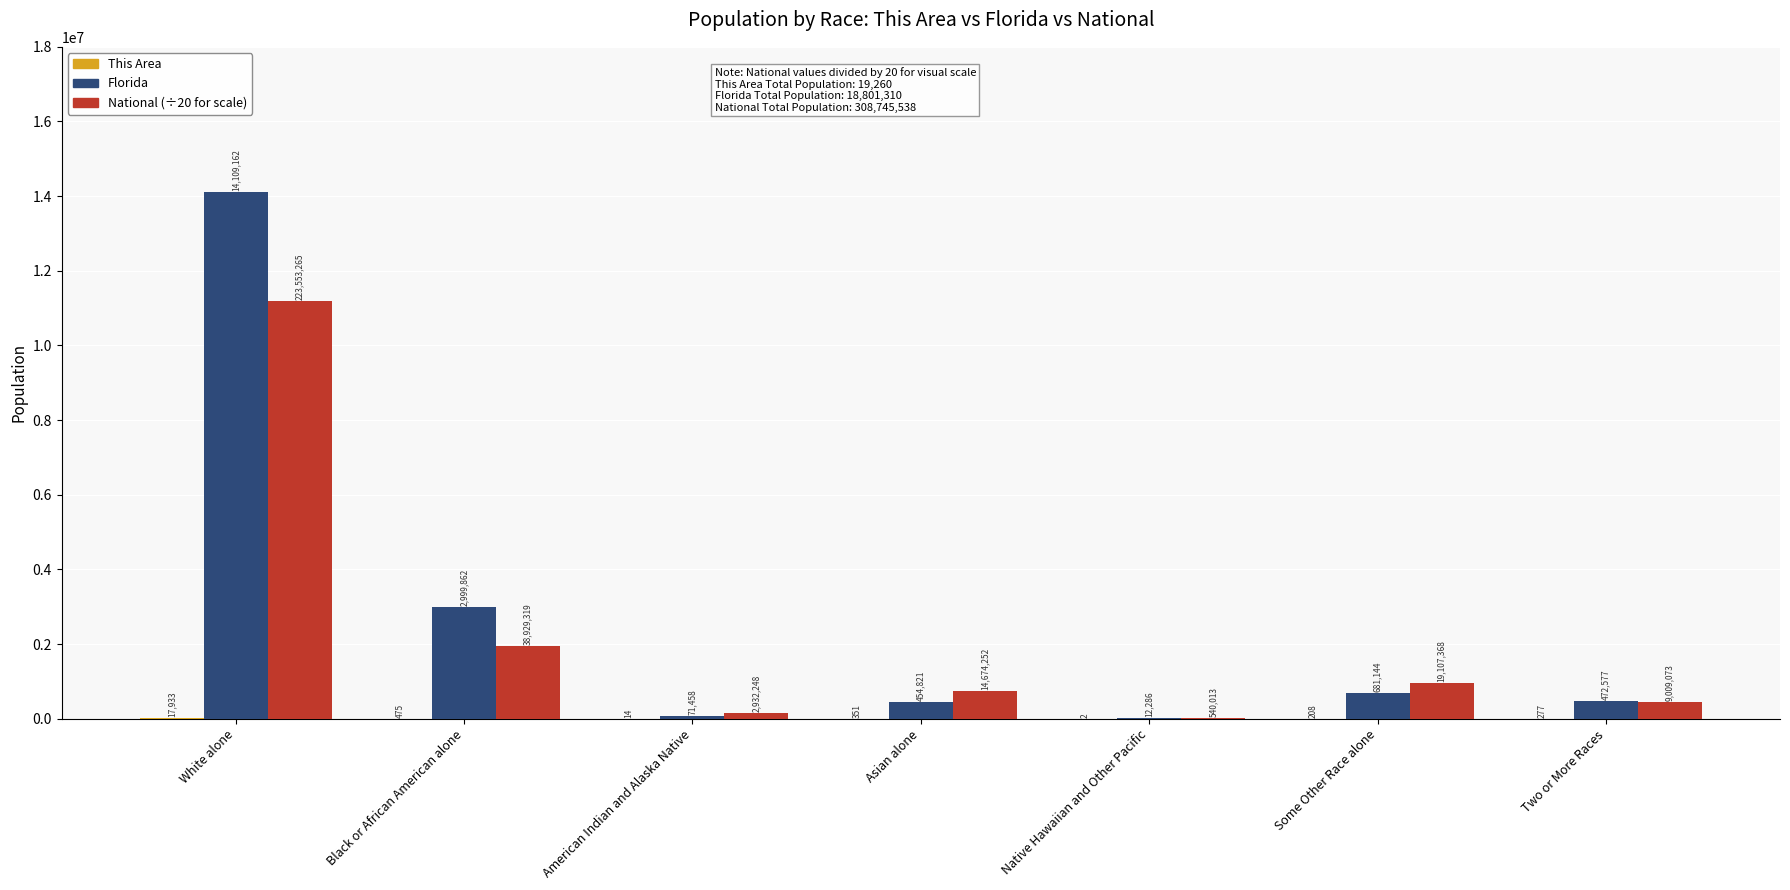

How many distinct data groups are displayed?

3